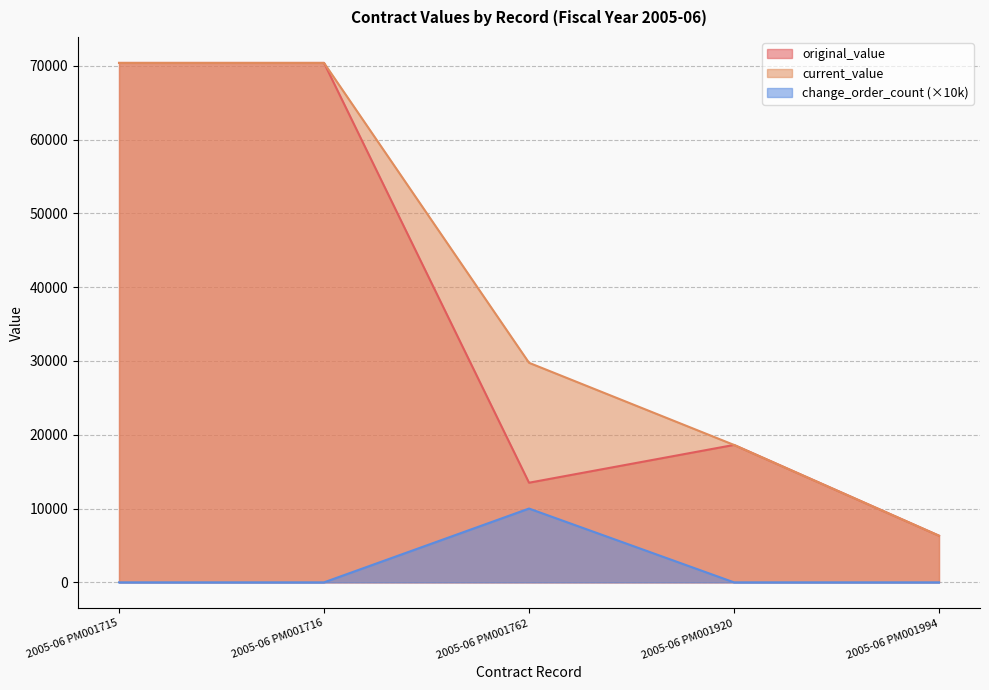

What is the value of the current_value point at the 5th from the left?

6320.8